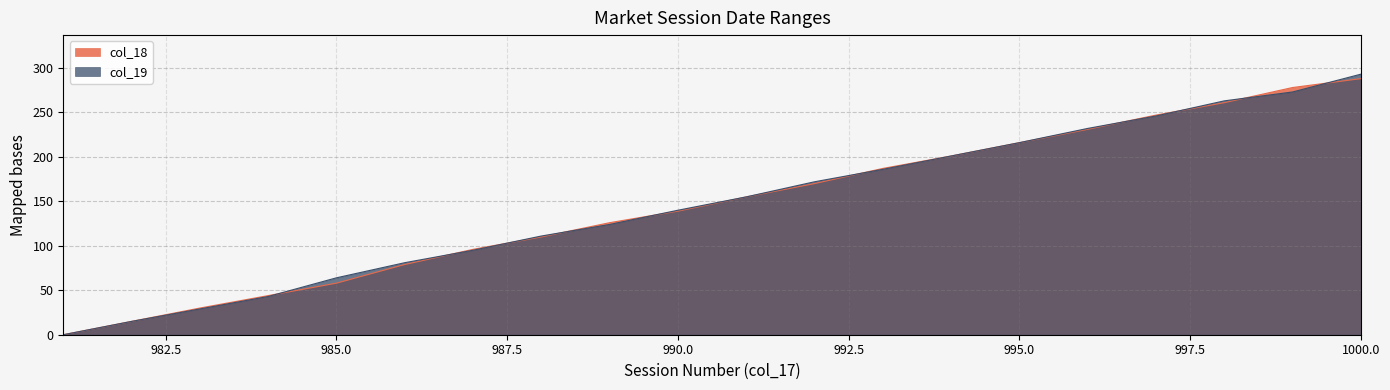

The col_18 series shows 97 at 993. True or false?

False